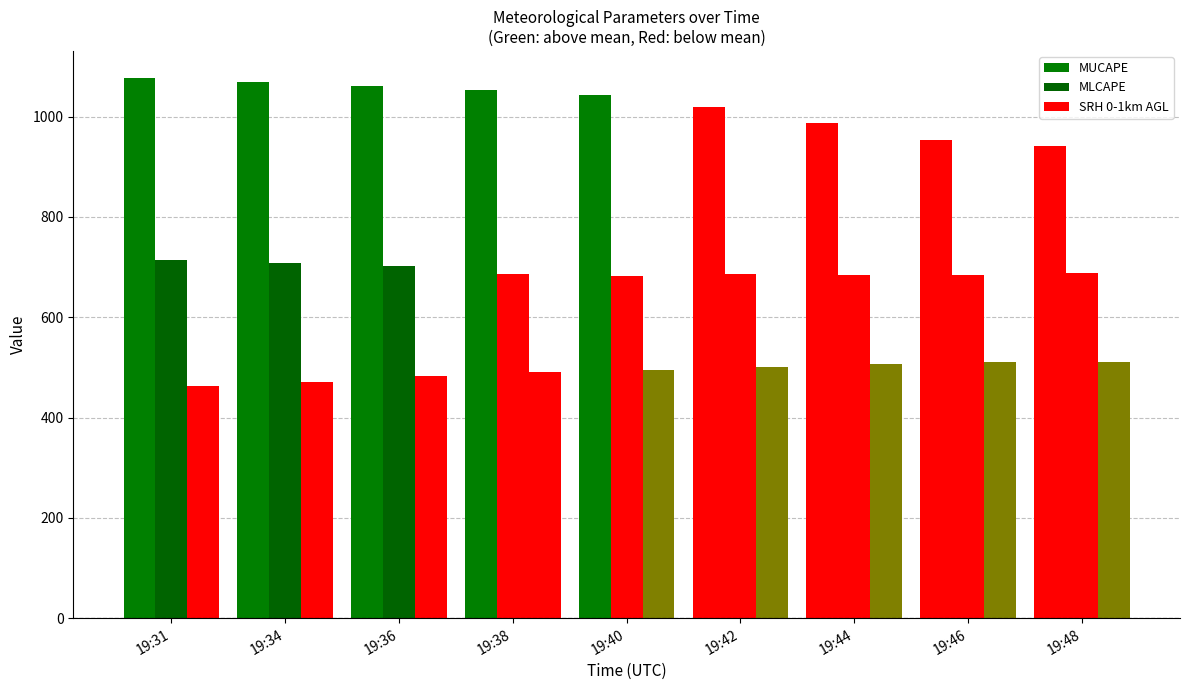

How many values in the MLCAPE series are below 687?

4